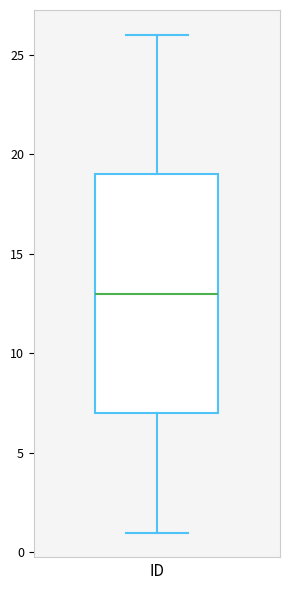

Where does the median line of the box sit on the y-axis? The values are not printed on the chart, so give them approximately, as read against the axis.

13